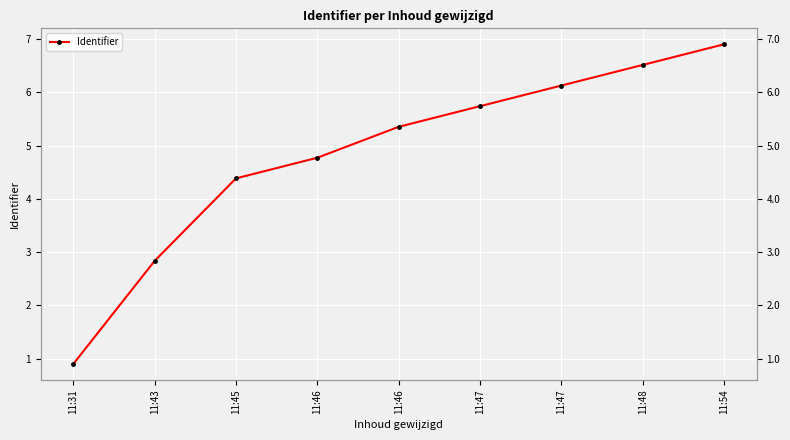

Which label corresponds to the largest value in the chart?

11:54